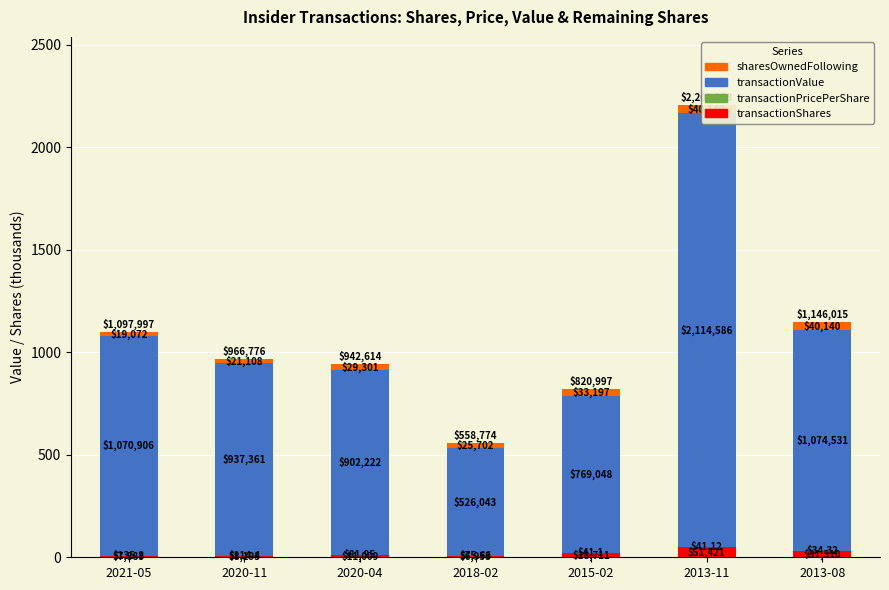

Reading left to right, what are all the values shown in this chart?

transactionShares: 7.9	8.2	11.0	7.0	18.7	51.4	31.3
transactionPricePerShare (k): 0.1	0.1	0.1	0.1	0.0	0.0	0.0
transactionValue (k): 1070.9	937.4	902.2	526.0	769.0	2114.6	1074.5
sharesOwnedFollowing: 19.1	21.1	29.3	25.7	33.2	40.1	40.1